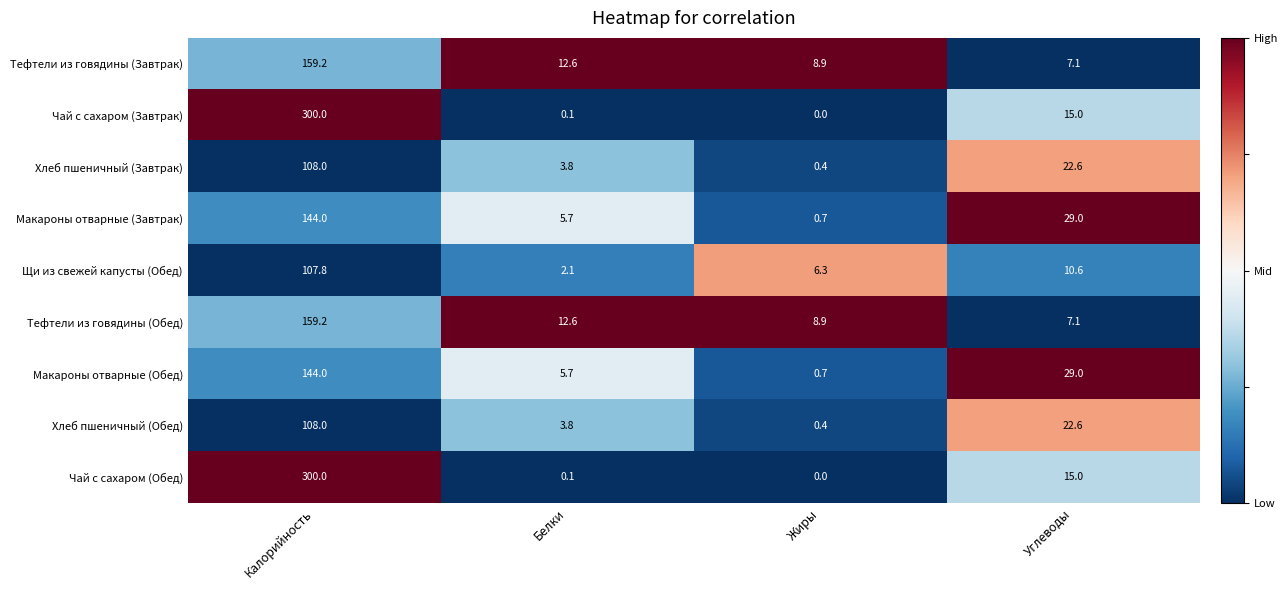

What is the difference between the highest and lowest values at Белки?

12.5